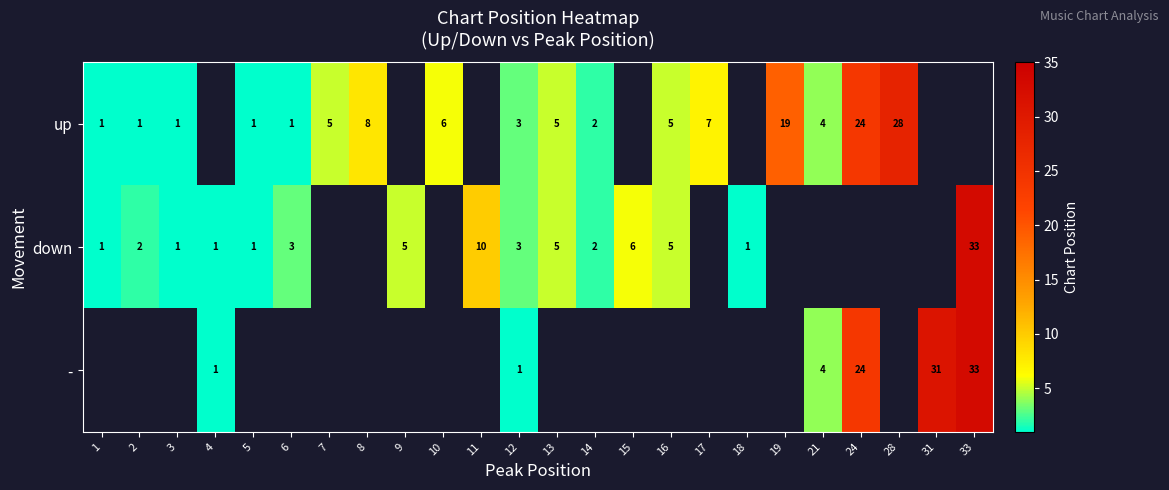

Between 4 and 15, which is larger?

15